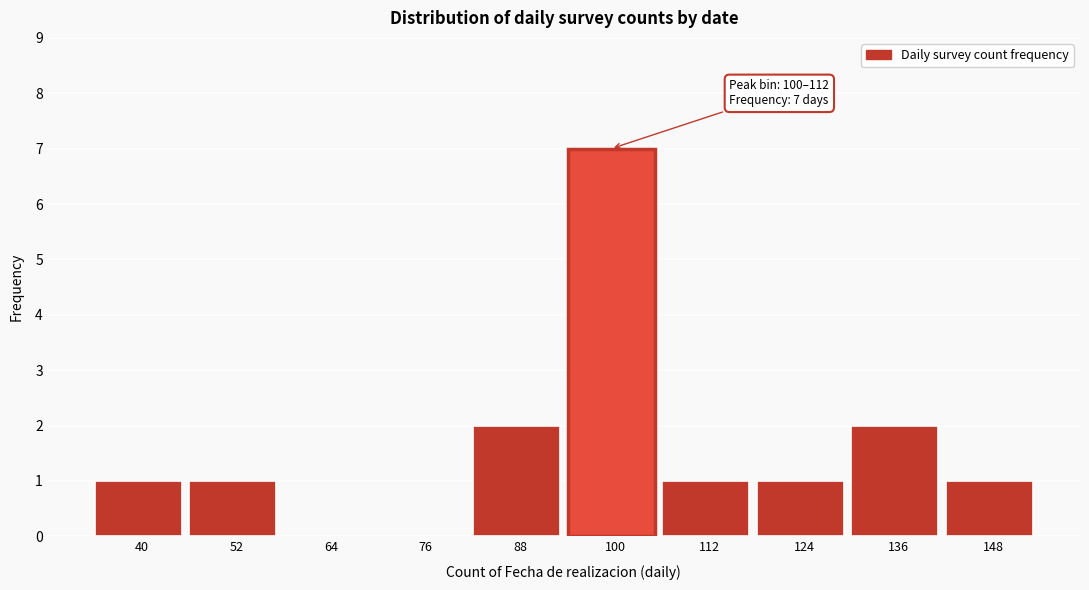

Reading right to left, transcribe all the data shown in this chart.

148=1	136=2	124=1	112=1	100=7	88=2	76=0	64=0	52=1	40=1